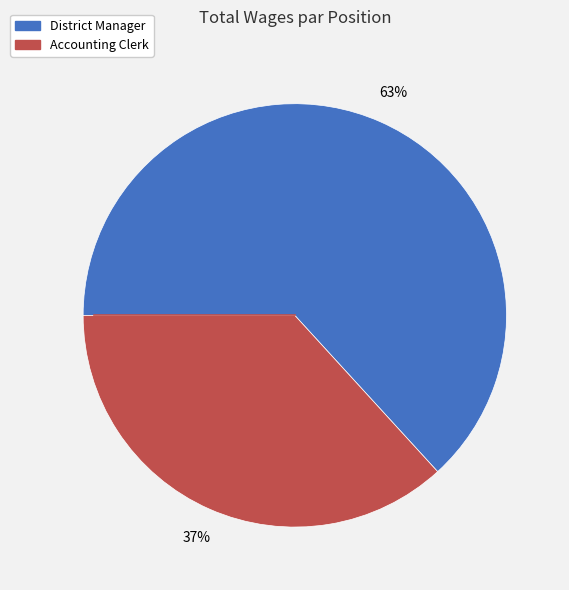

To the nearest percent, what is the combined percentage of Accounting Clerk and District Manager?

100%